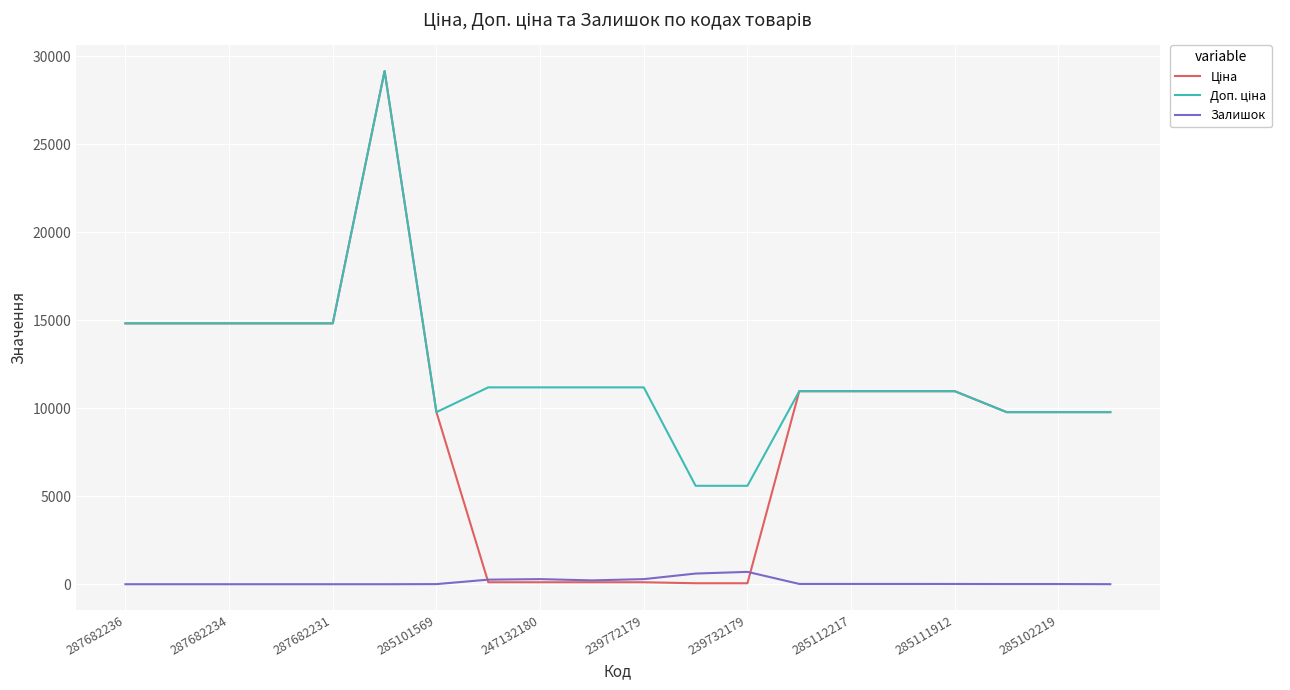

How many lines are shown in the chart?

3